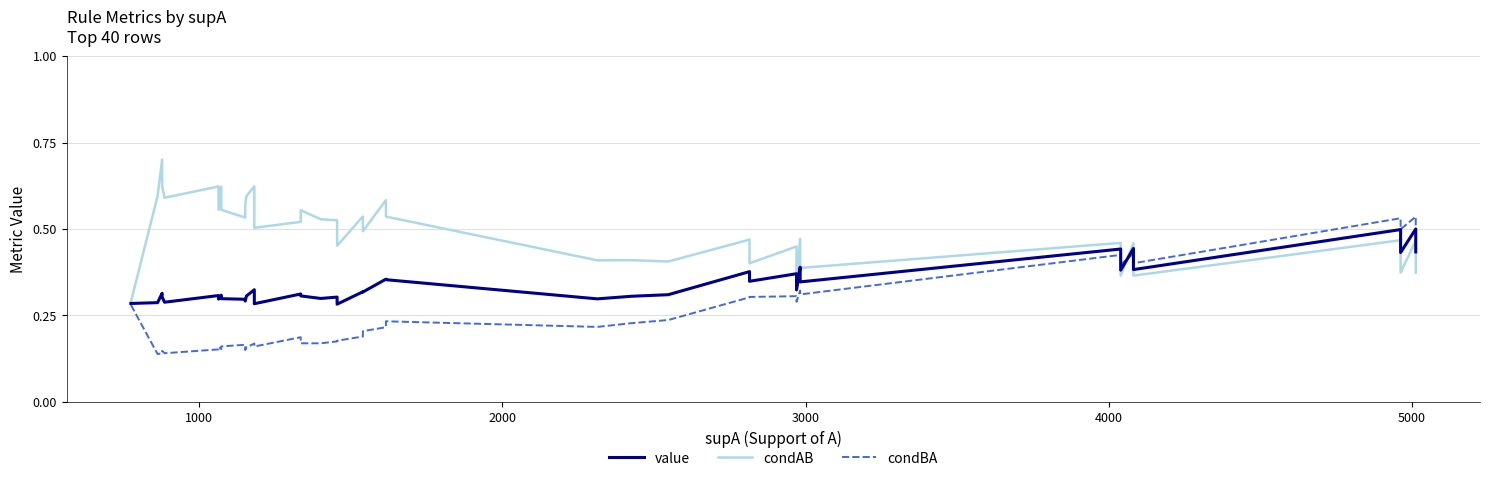

How many interior local valleys does the condBA series have?

11